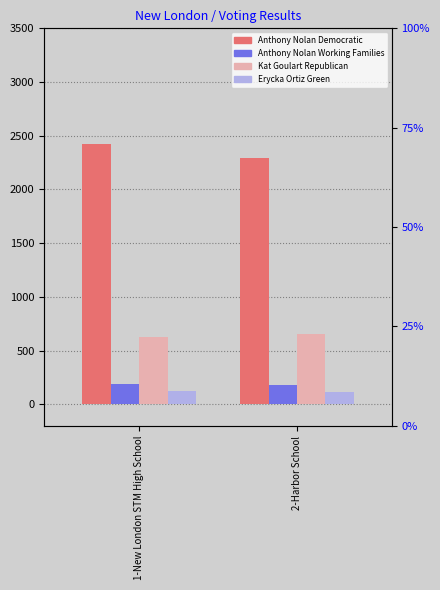

Reading left to right, extract all data points from this chart.

Anthony Nolan Democratic: 2427	2291
Anthony Nolan Working Families: 186	175
Kat Goulart Republican: 630	650
Erycka Ortiz Green: 124	114